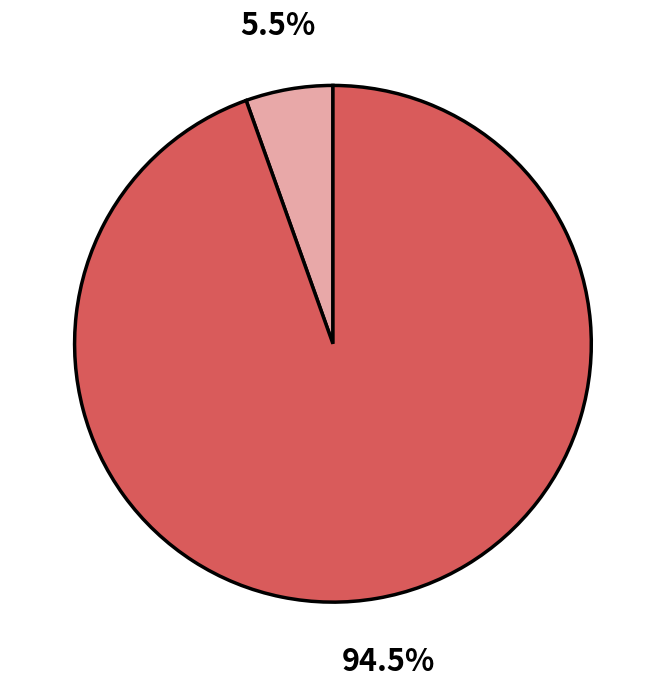

How many slices are in this pie chart?

2